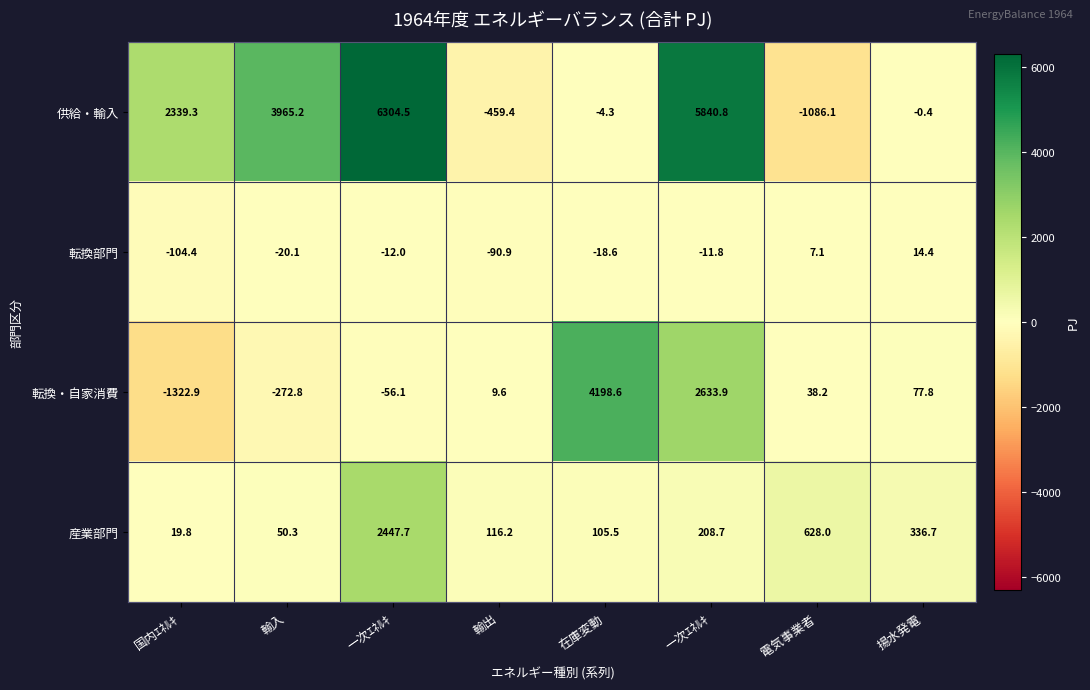

Count the number of categories in the chart.

8